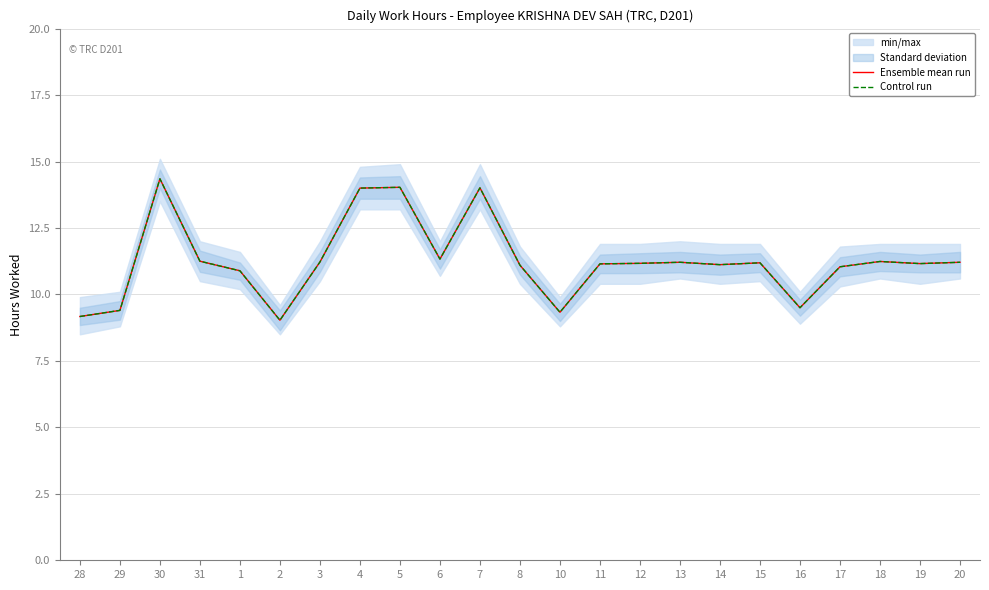

What is the value of the Ensemble mean run point at the 22nd from the left?

11.2